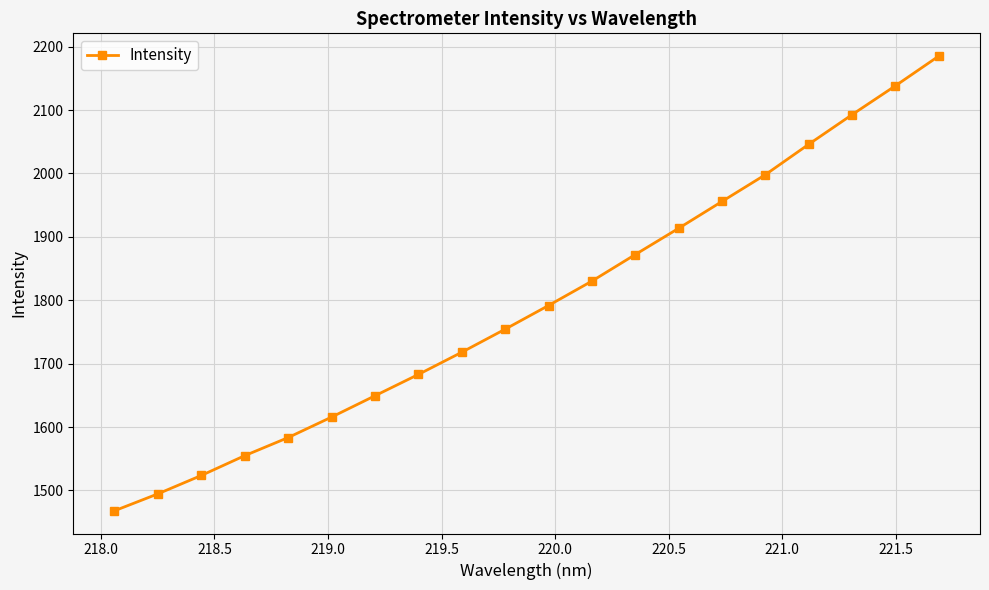

What is the average value?

1793.4